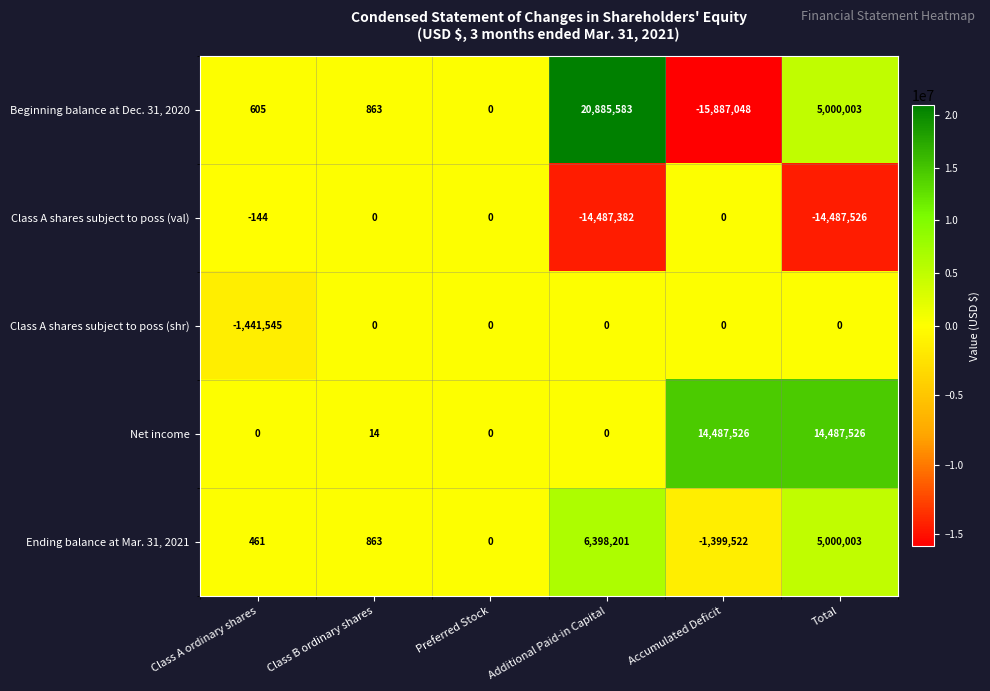

Reading left to right, transcribe all the data shown in this chart.

Beginning balance at Dec. 31, 2020: 605	863	0	20885583	-15887048	5000003
Class A shares subject to poss (val): -144	0	0	-14487382	0	-14487526
Class A shares subject to poss (shr): -1441545	0	0	0	0	0
Net income: 0	14	0	0	14487526	14487526
Ending balance at Mar. 31, 2021: 461	863	0	6398201	-1399522	5000003